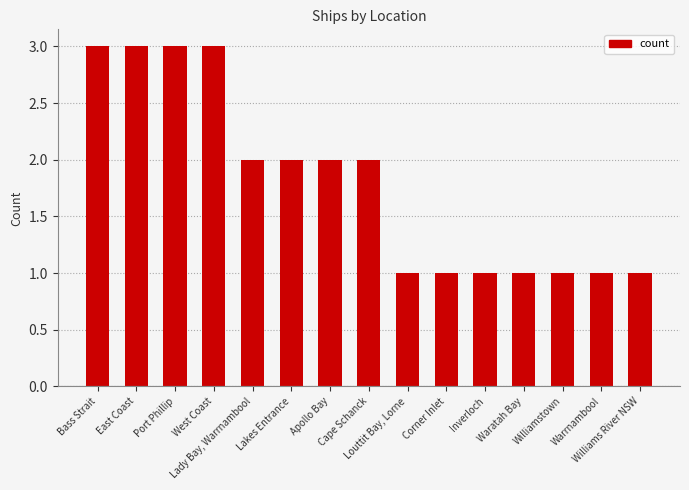

Does the chart contain stacked bars?

No